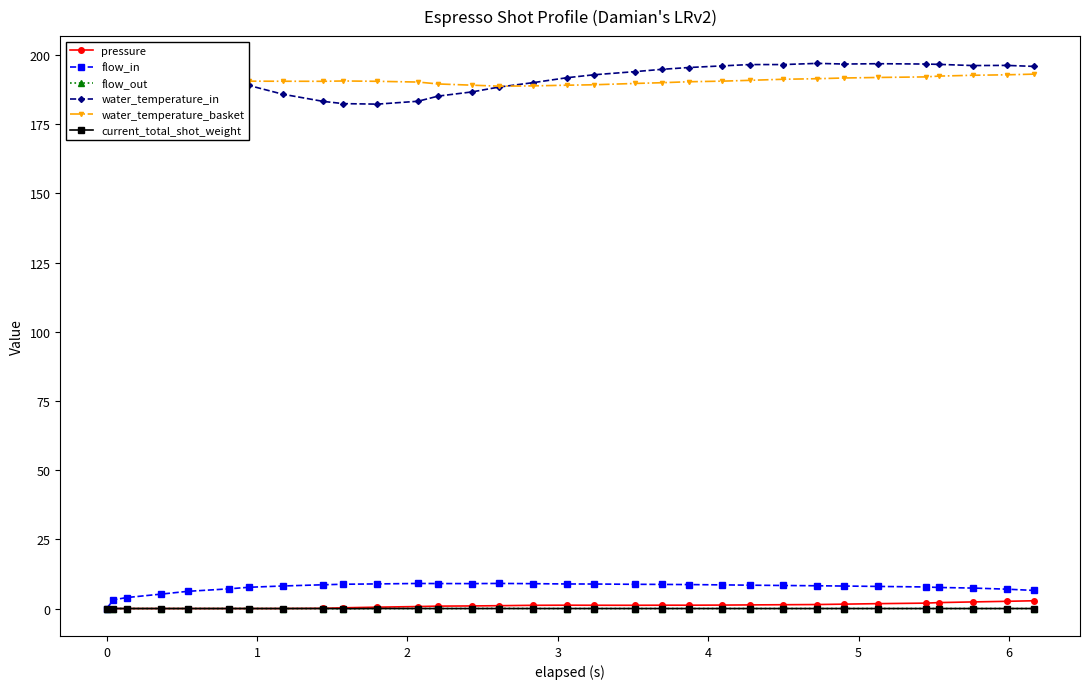

How many series are shown in this chart?

6